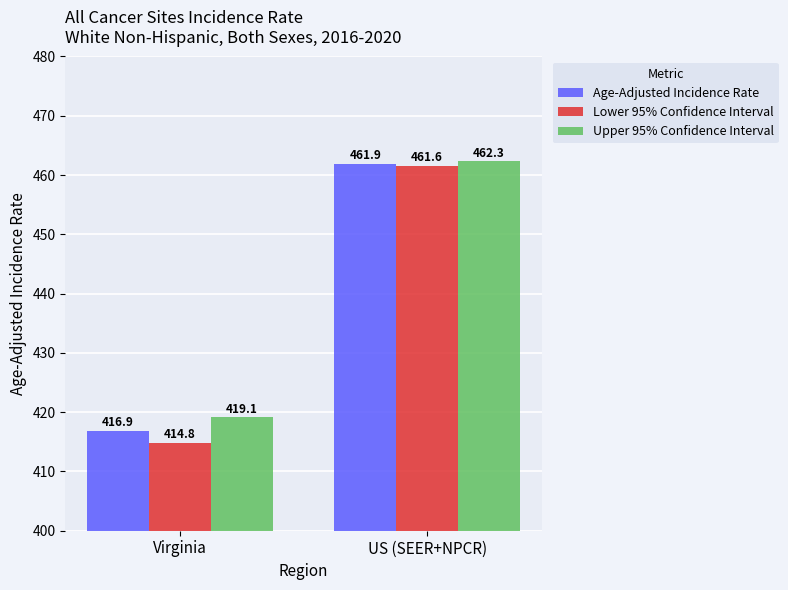

Reading right to left, extract all data points from this chart.

Age-Adjusted Incidence Rate: 461.9	416.9
Lower 95% Confidence Interval: 461.6	414.8
Upper 95% Confidence Interval: 462.3	419.1